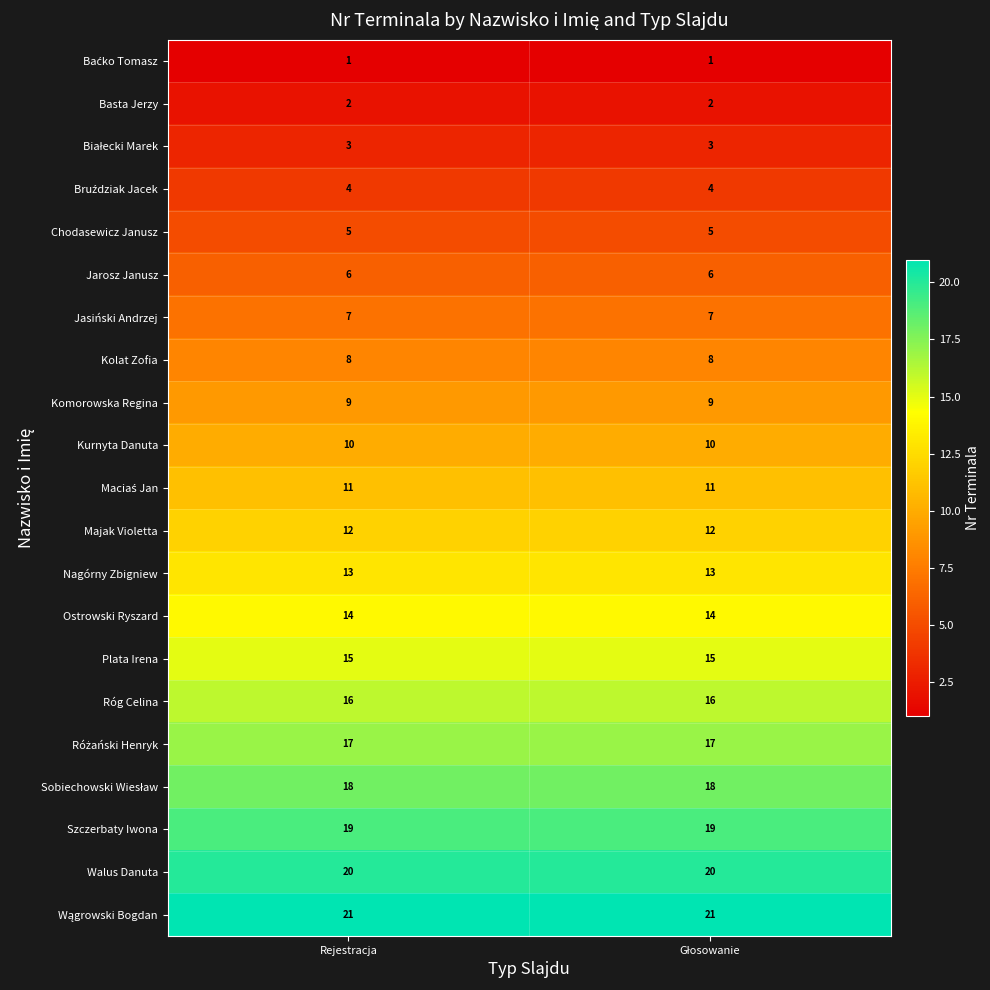

What is the lowest value of the Kolat Zofia series?

8